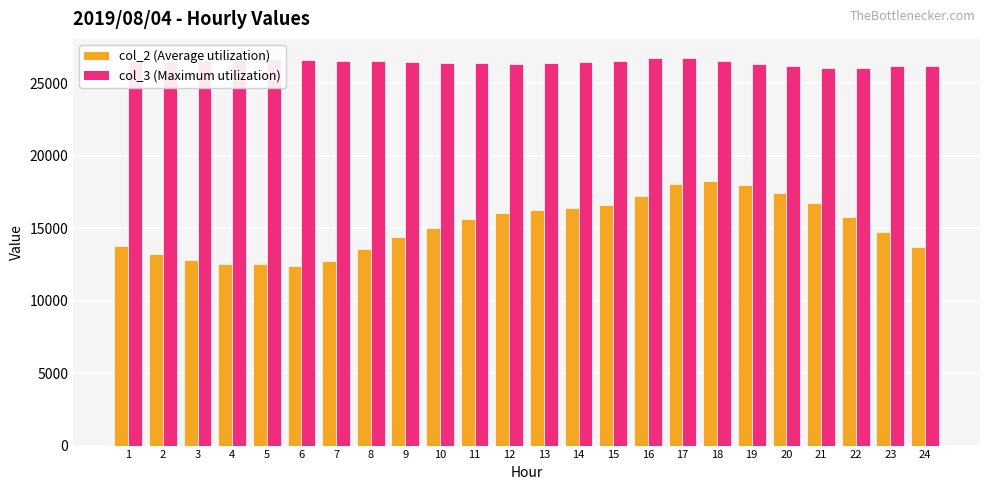

What is the maximum value shown in the chart?

26742